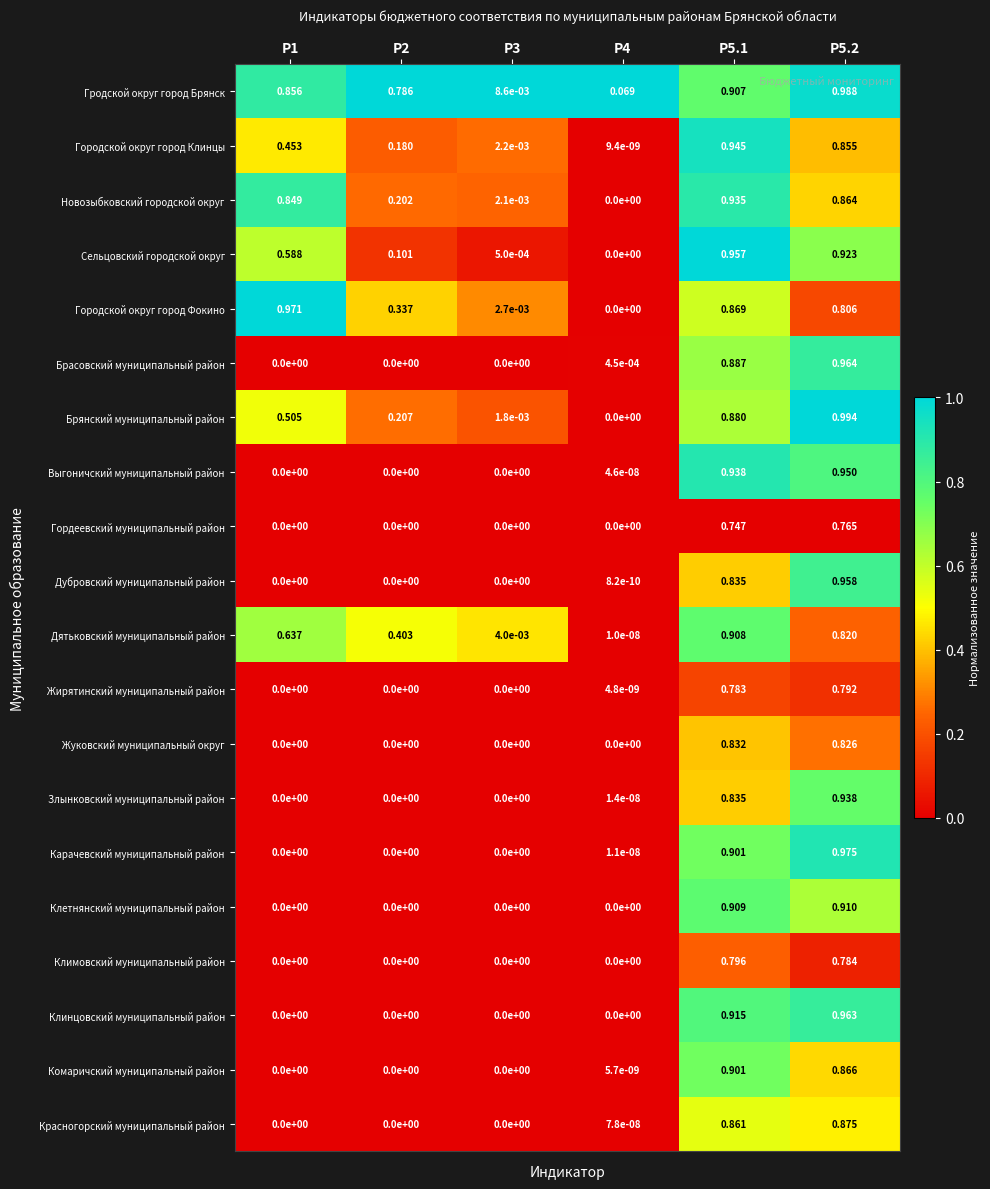

Which series has the largest range (max minus min)?

Брянский муниципальный район